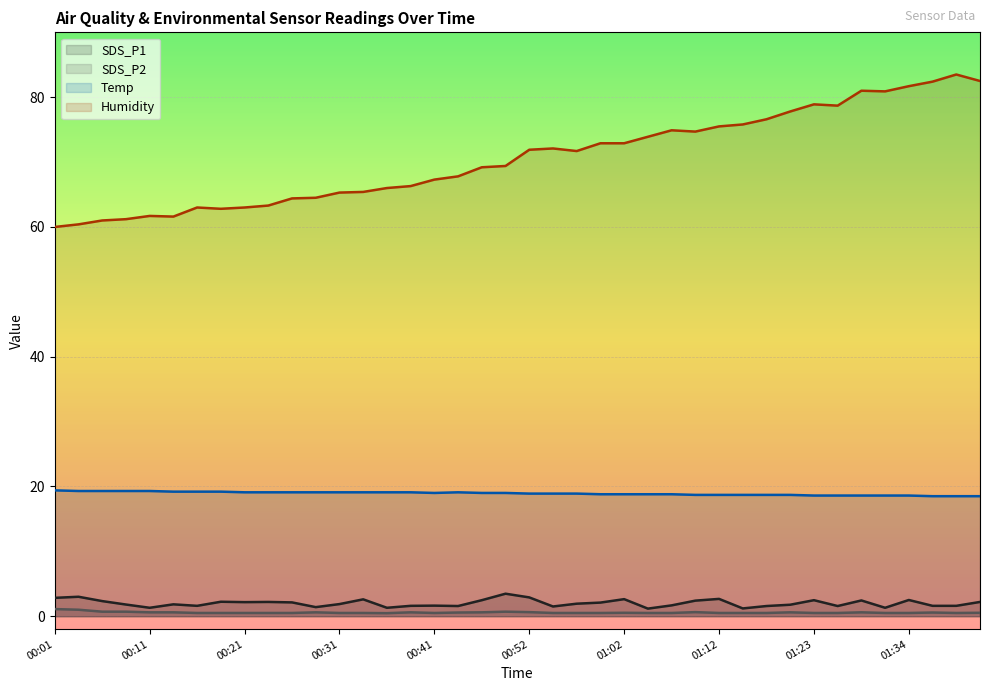

What is the difference between the highest and lowest values at 00:06?

60.3